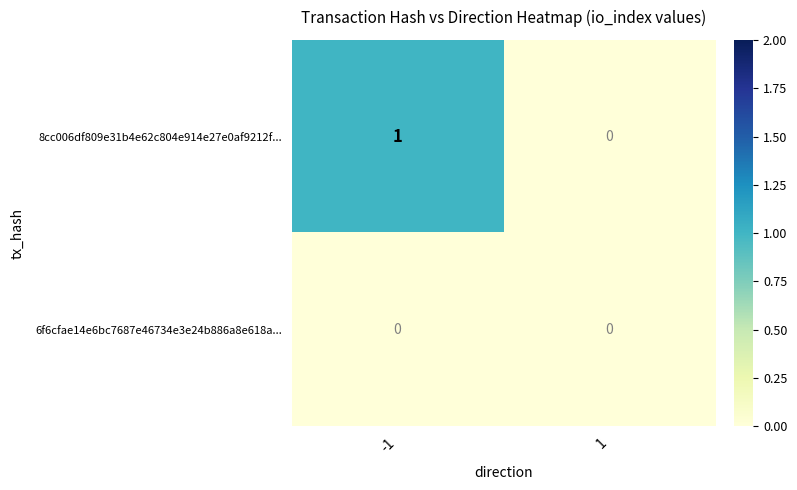

Reading left to right, list all the values displayed in this chart.

8cc006df809e31b4e62c804e914e27e0af9212f...: 1	0
6f6cfae14e6bc7687e46734e3e24b886a8e618a...: 0	0